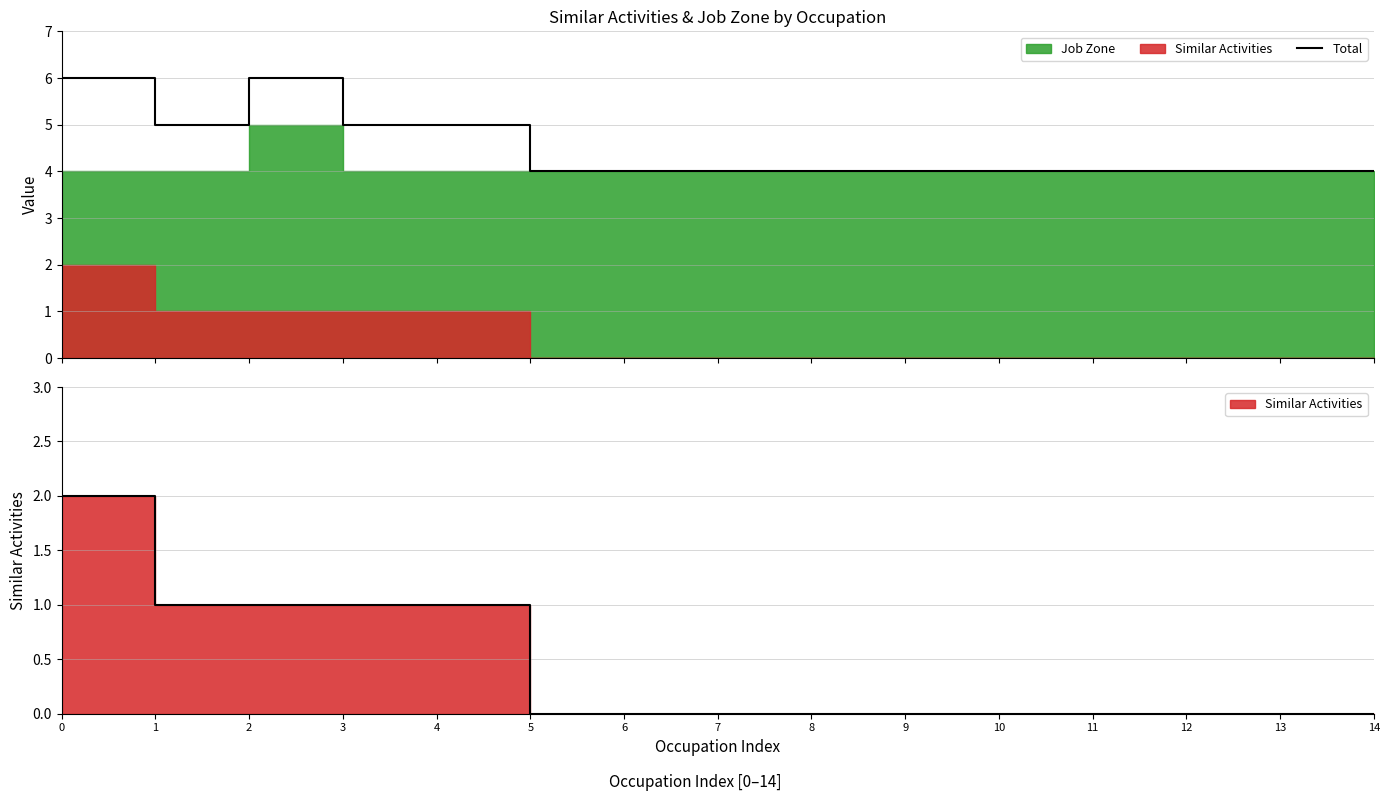

What is the value of the 10th point from the left?

4